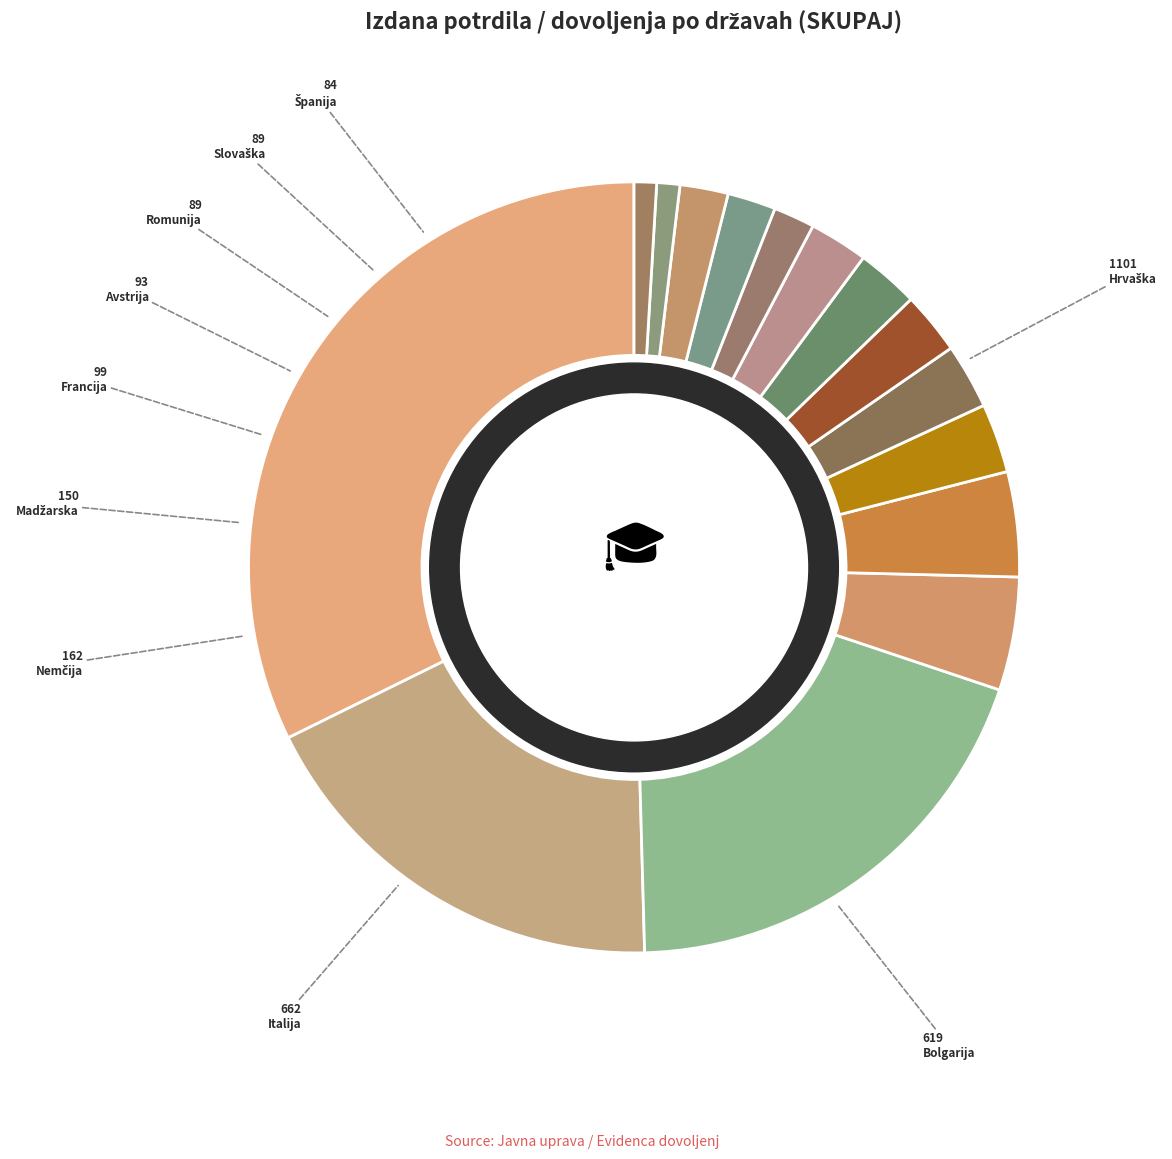

How many segments does this pie chart have?

15